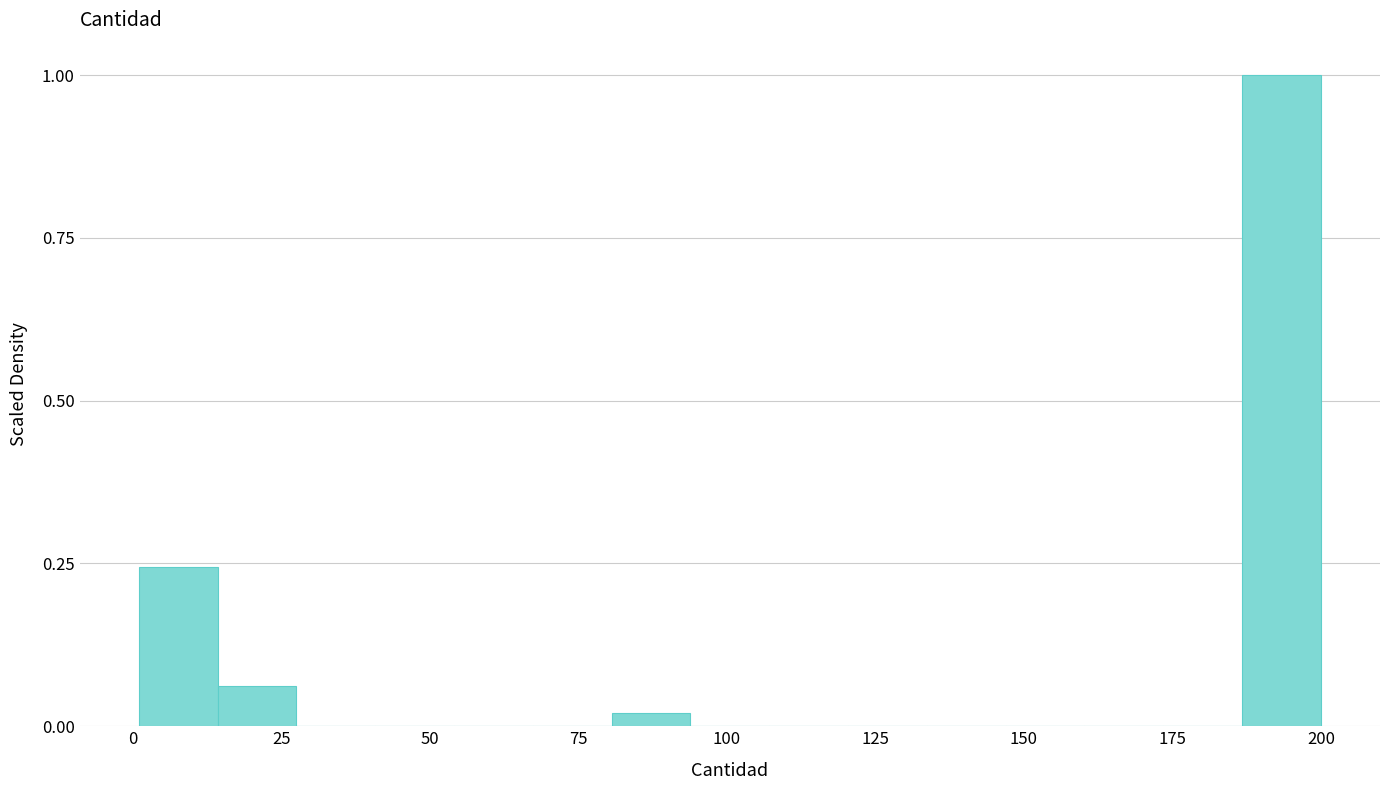

Read against the x-axis, roughly where is the centre of the tallest bar?

195